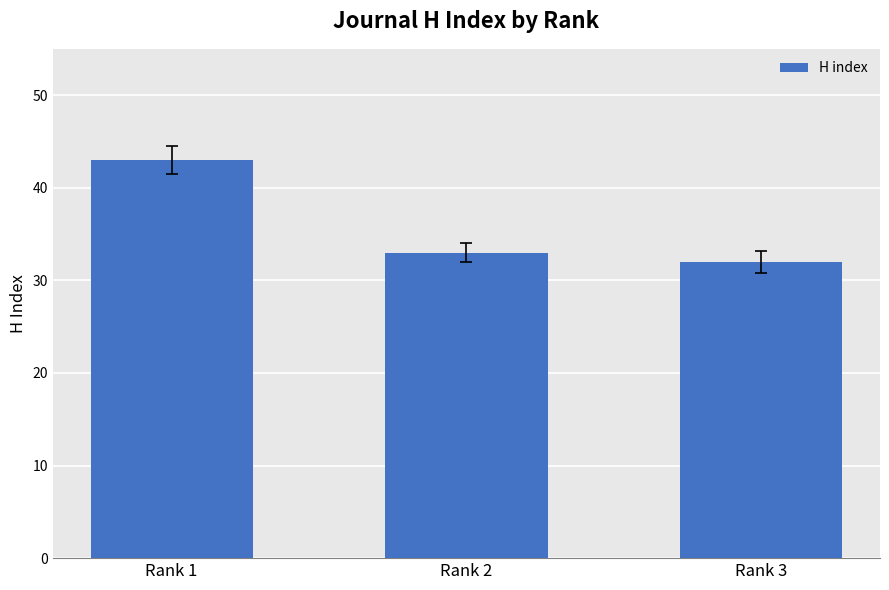

What is the value of the 1st bar from the left?

43